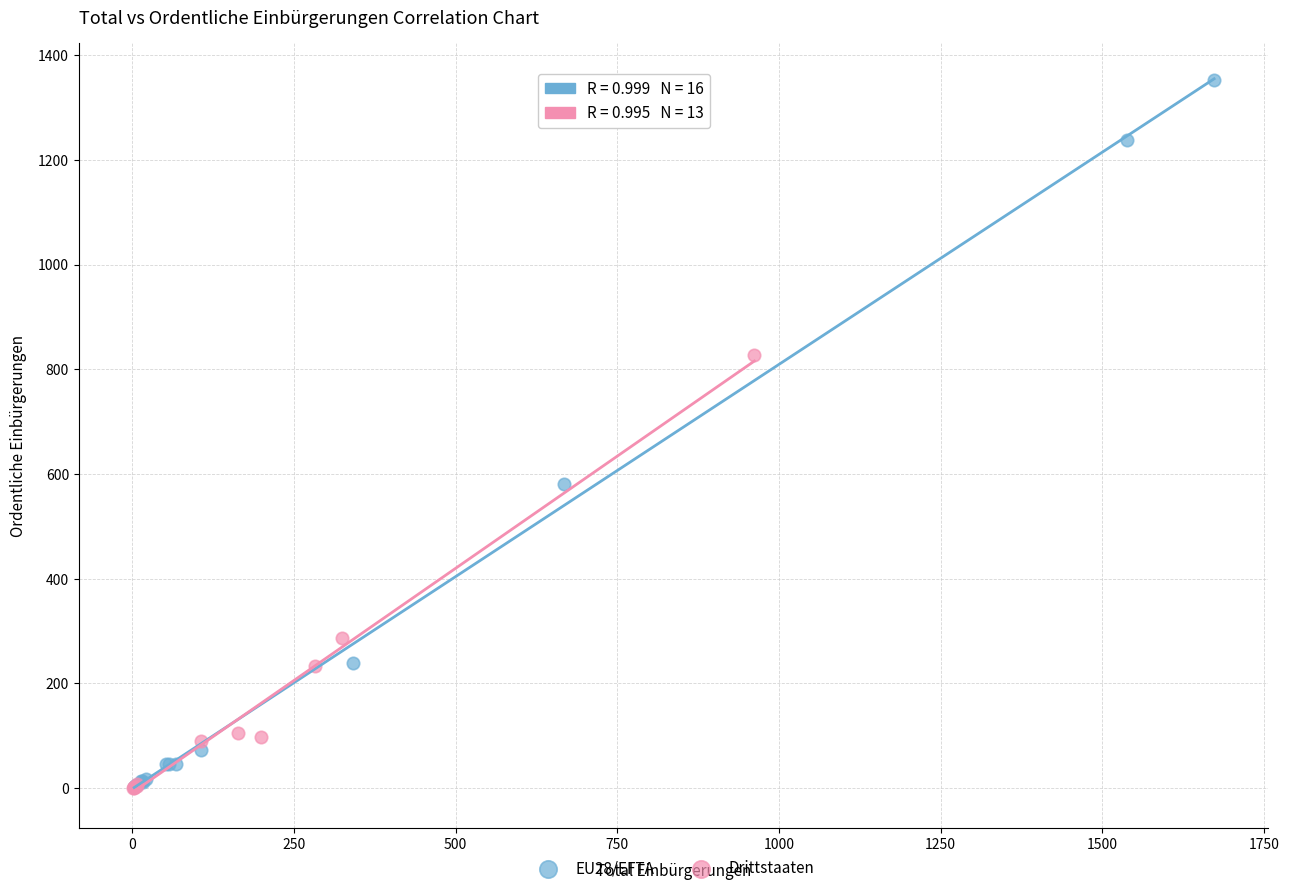

Which series has the largest Y range (max minus min)?

EU28/EFTA